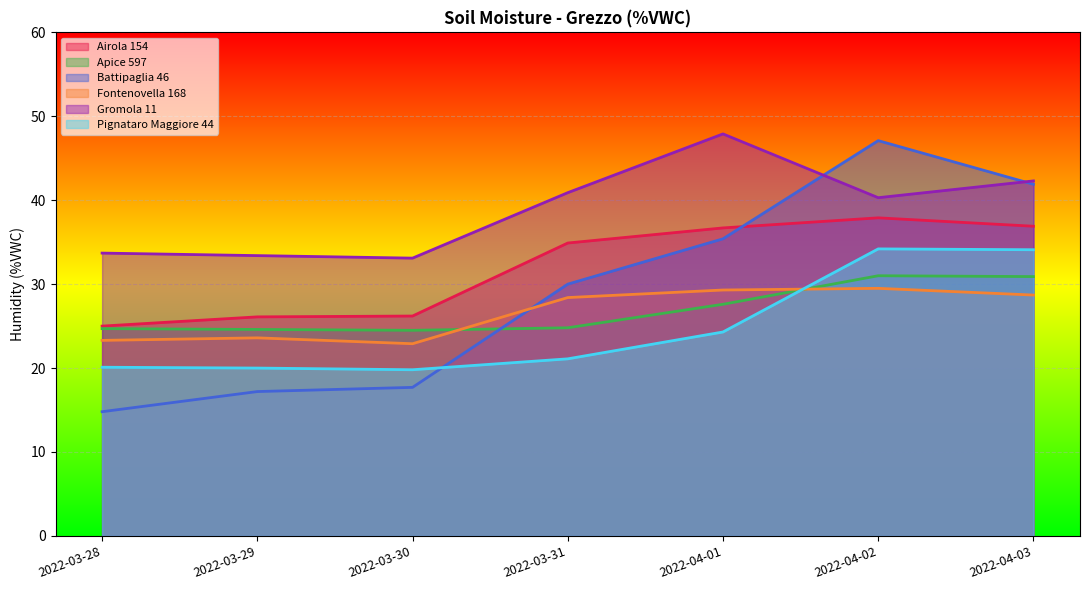

How many interior local peaks does the Battipaglia 46 series have?

1